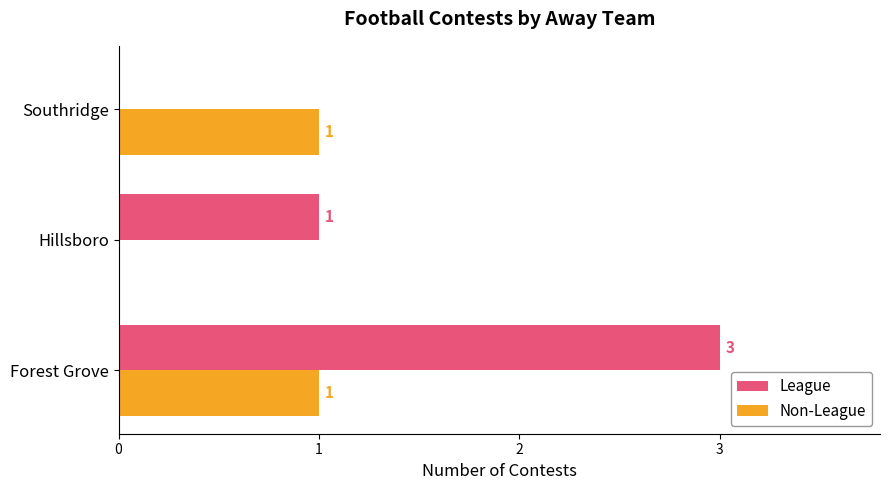

What is the sum of all Non-League values?

2